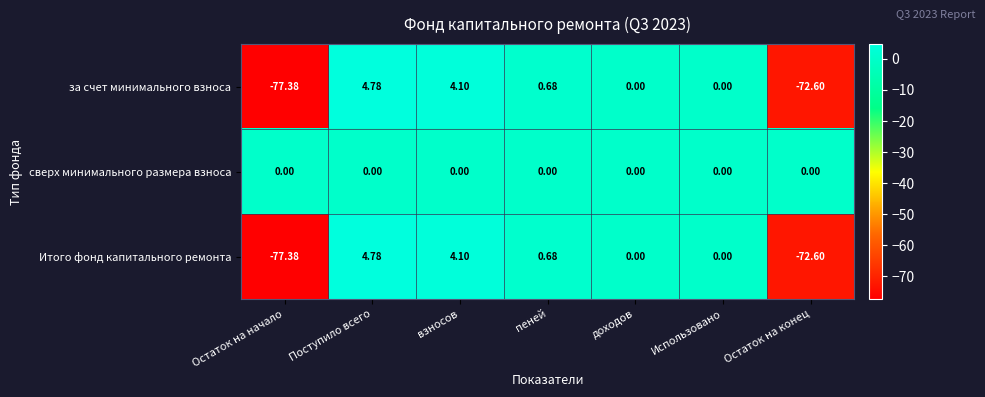

What is the total value across all series at Остаток на начало?

-154.8